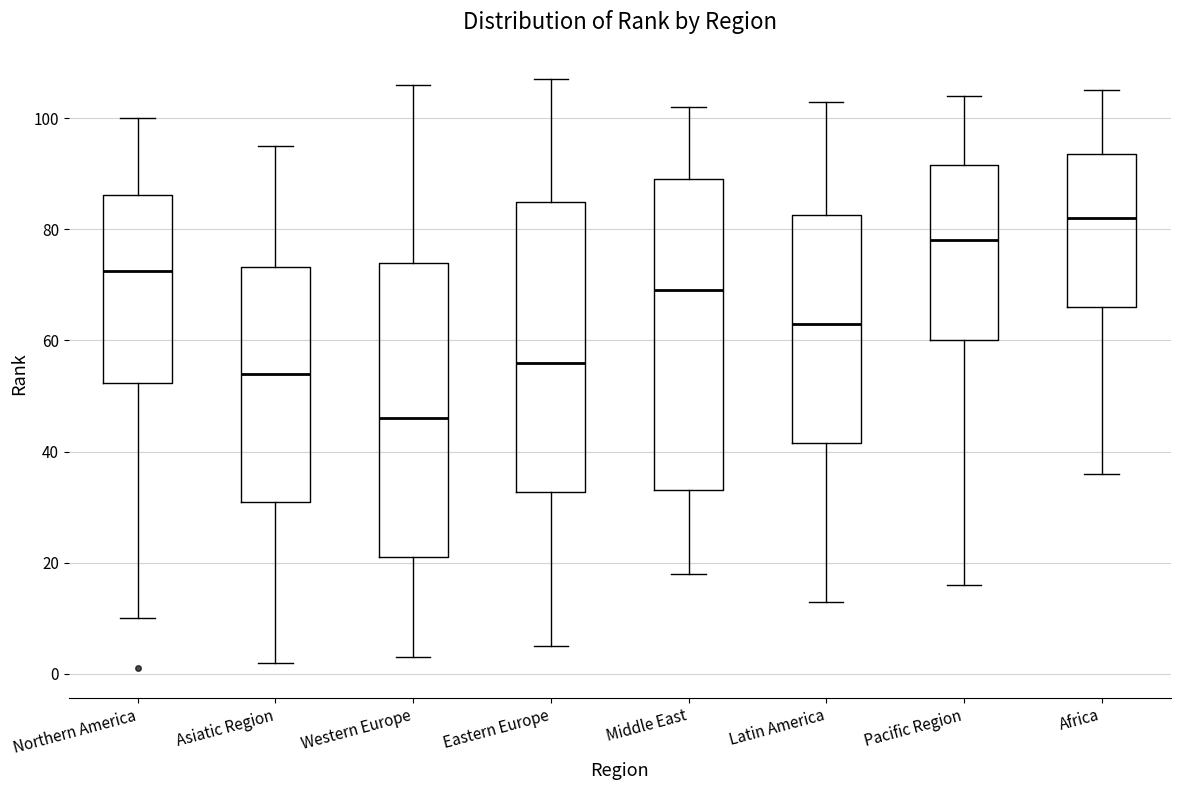

Reading left to right, read every box against the y-axis: the position of its median line, the range the box covers, and the ends of its whiskers. The values are not printed on the chart, so give them approximately, as read against the axis.

Northern America: median 72, box 52 to 86, whiskers 10 to 100
Asiatic Region: median 54, box 32 to 74, whiskers 2 to 96
Western Europe: median 46, box 22 to 74, whiskers 4 to 106
Eastern Europe: median 56, box 32 to 86, whiskers 6 to 108
Middle East: median 70, box 34 to 90, whiskers 18 to 102
Latin America: median 64, box 42 to 82, whiskers 14 to 104
Pacific Region: median 78, box 60 to 92, whiskers 16 to 104
Africa: median 82, box 66 to 94, whiskers 36 to 106